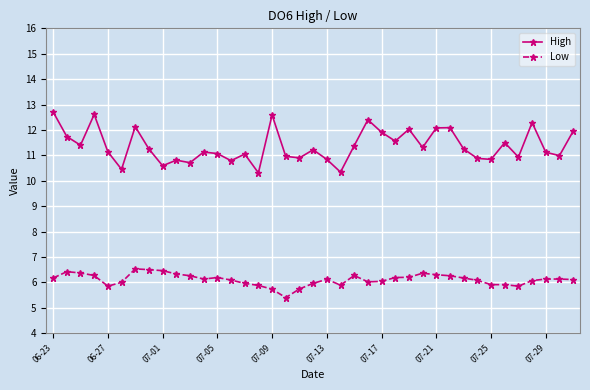

What is the average value of the Low series?

6.1